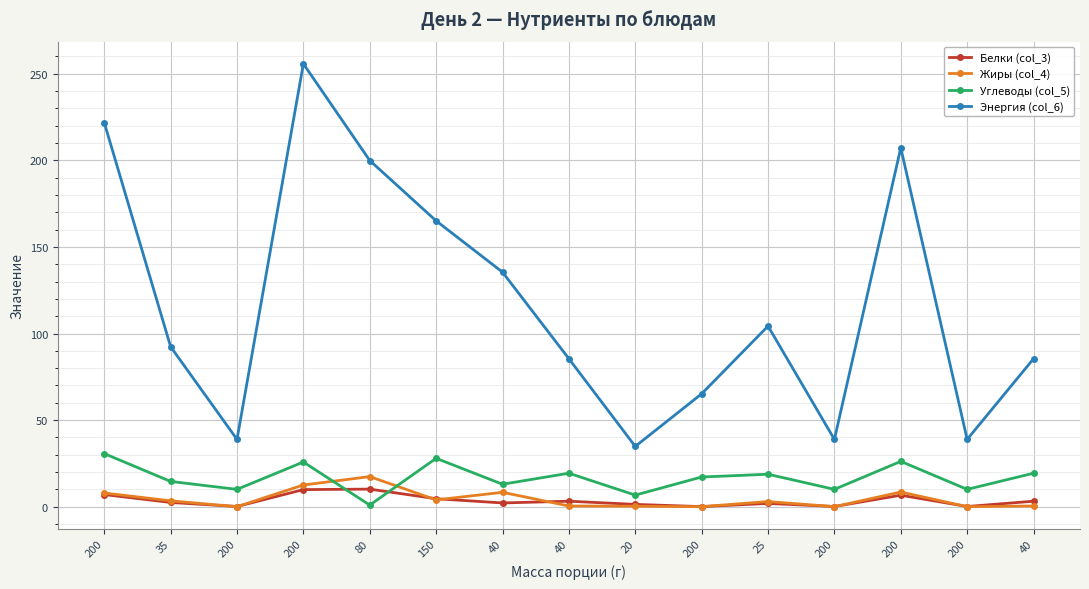

Is this an area chart (filled region under the line)?

No